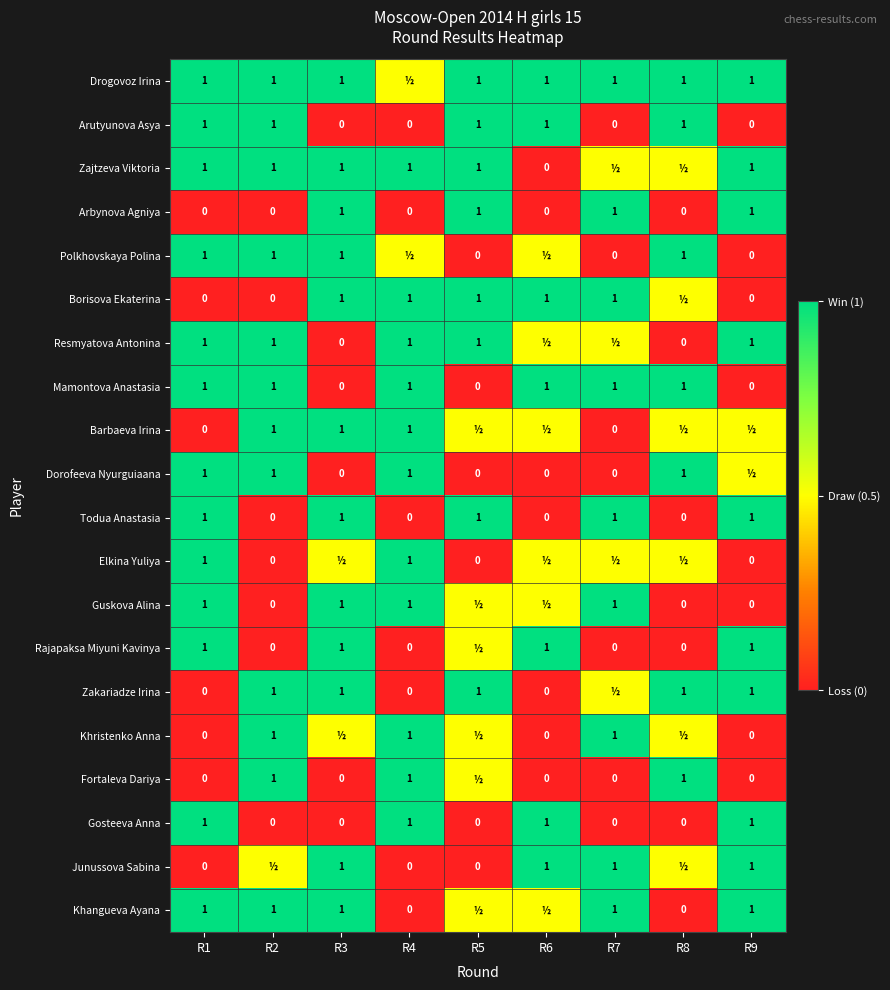

The value of Polkhovskaya Polina at R8 is 1.8. True or false?

False